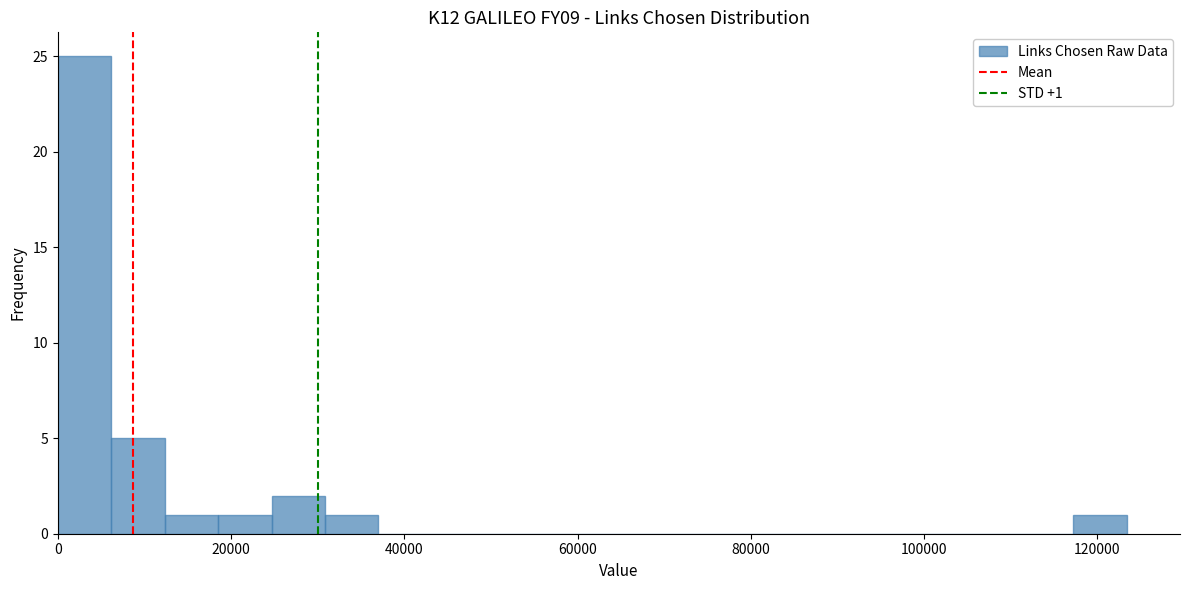

Read against the x-axis, roughly where is the centre of the tallest bar?

4000